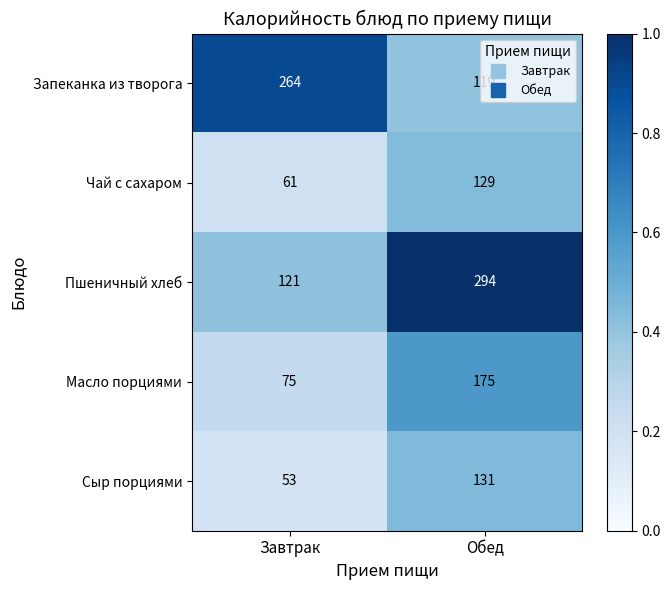

List the series in order of their peak value, highest first.

Пшеничный хлеб, Запеканка из творога, Масло порциями, Сыр порциями, Чай с сахаром